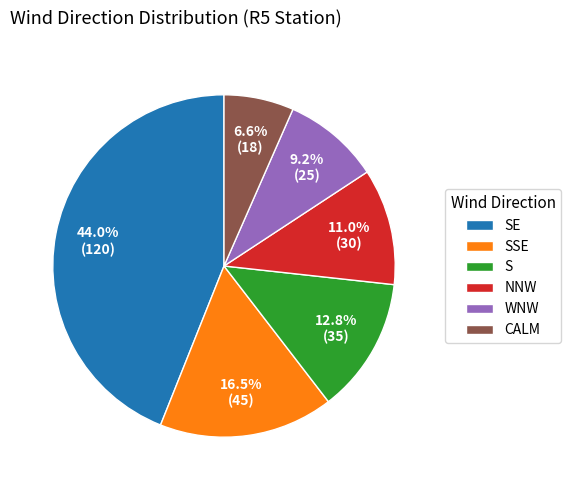

Combined, do SSE and S account for over 50%?

No